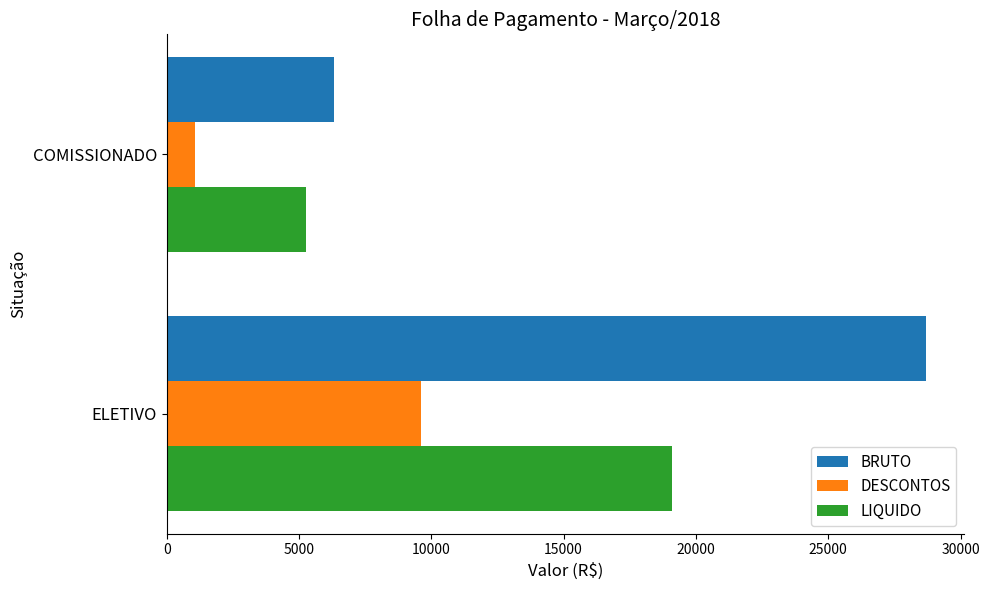

How many distinct data groups are displayed?

3